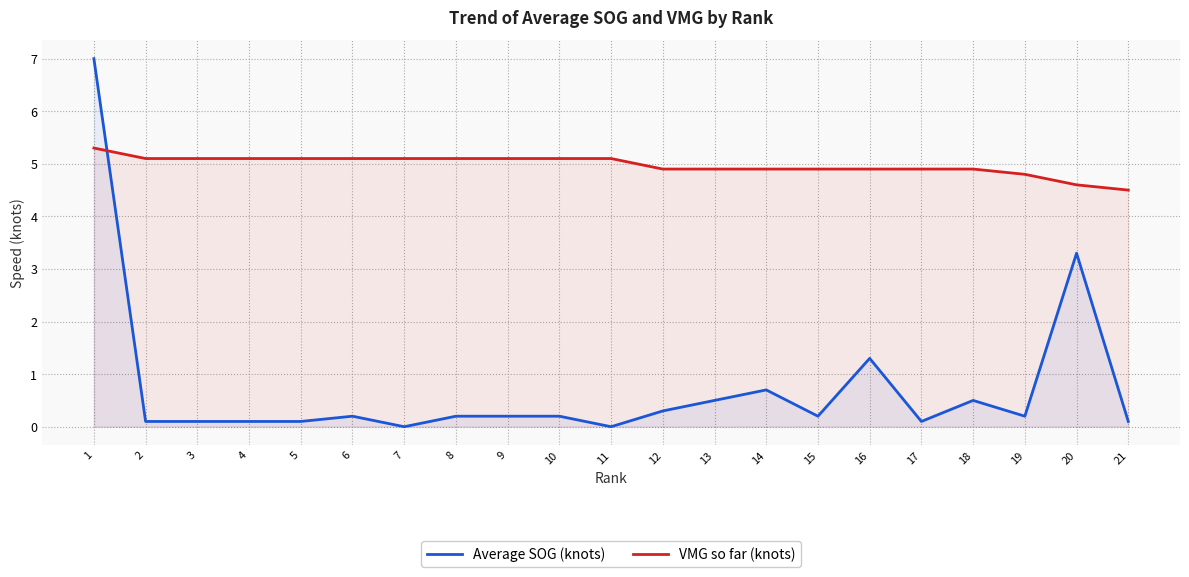

The value of Average SOG (knots) at 14 is 0.7. True or false?

True